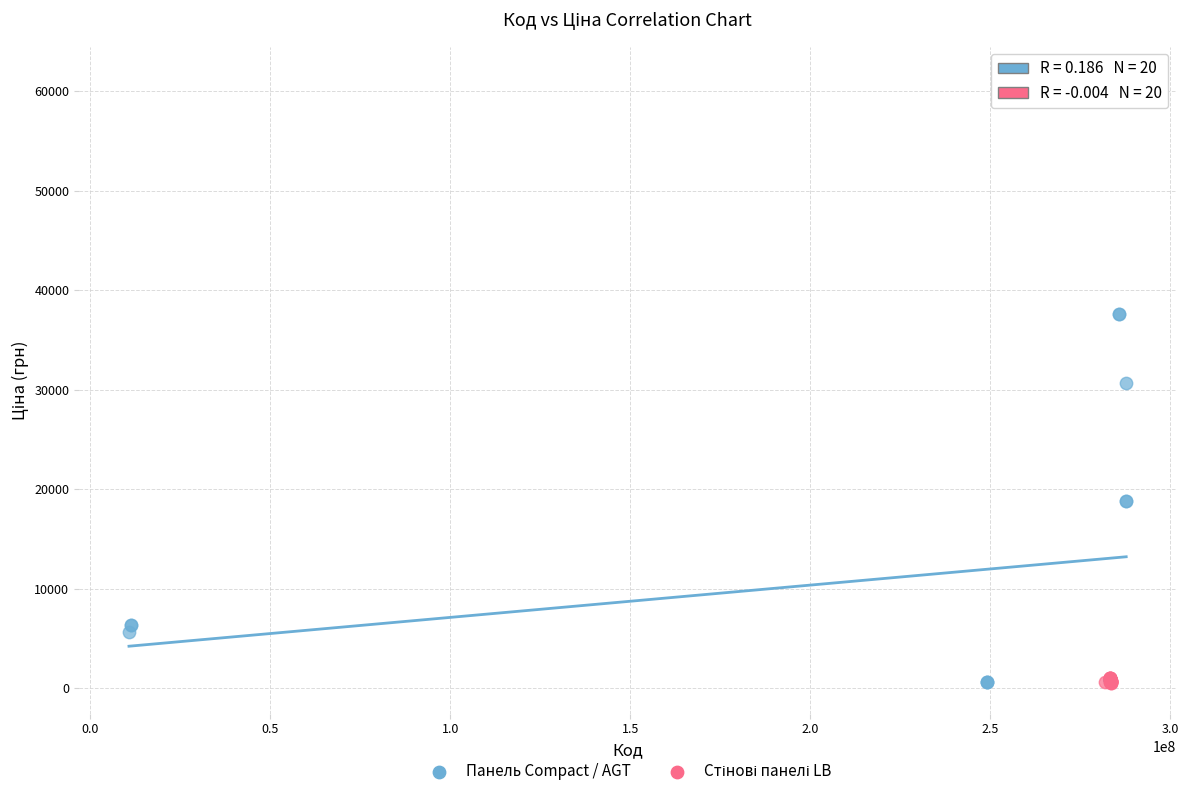

Which series reaches the maximum Y coordinate?

Панель Compact / AGT